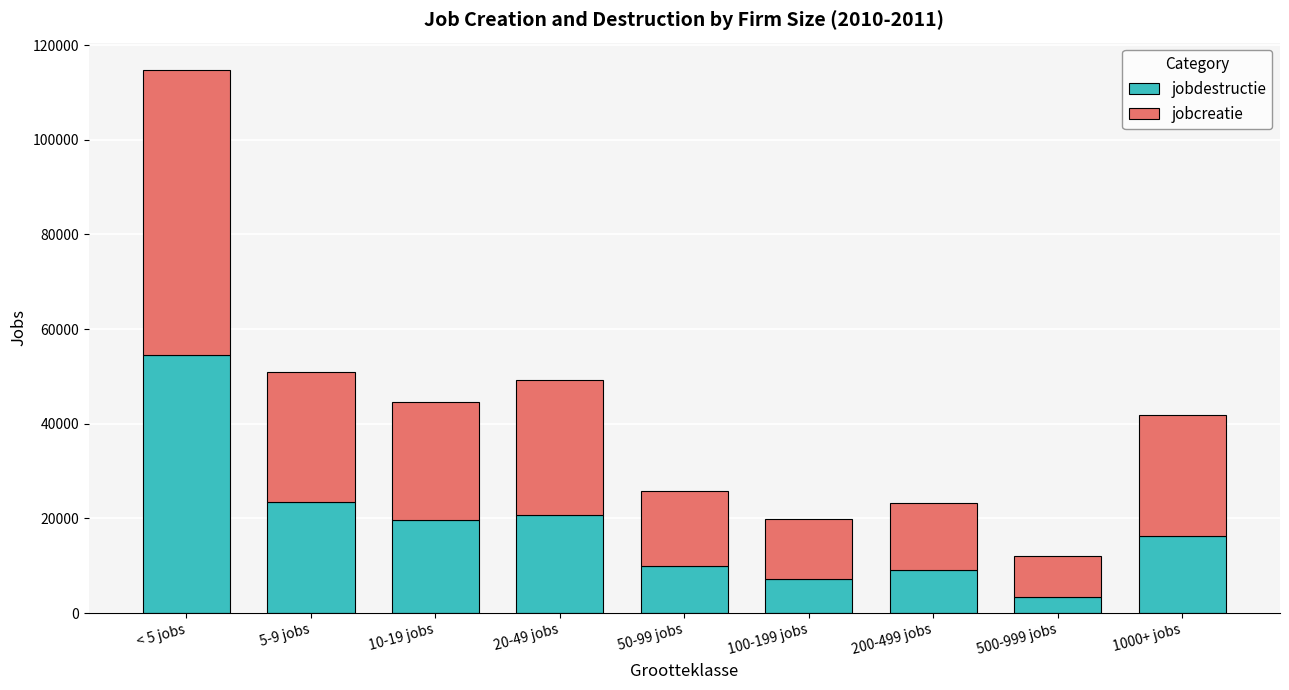

Which category has the lowest value in the jobdestructie series?

500-999 jobs